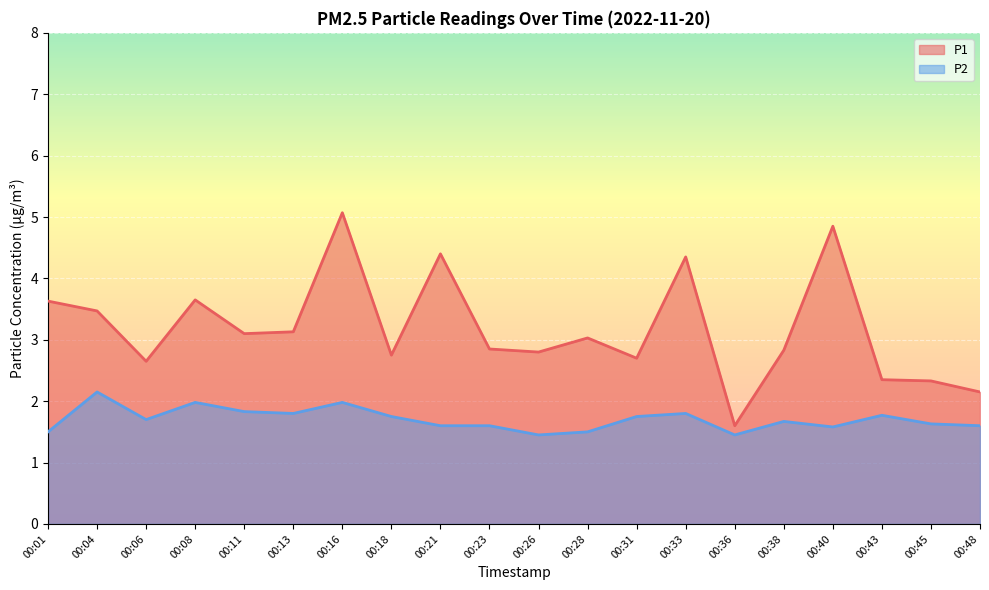

True or false: P2 has more than 0 points higher than both neighbors.

True